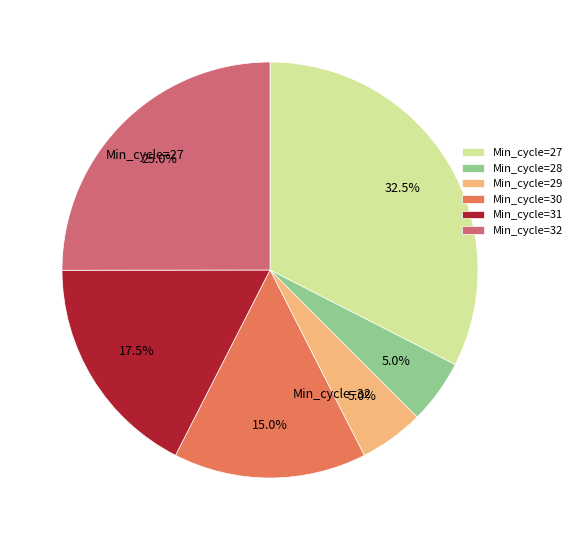

Between Min_cycle=30 and Min_cycle=29, which is larger?

Min_cycle=30